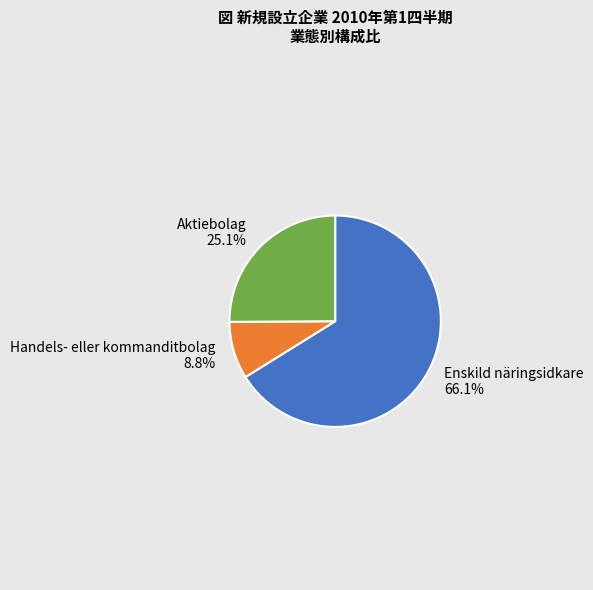

To the nearest percent, what is the average slice percentage?

33%